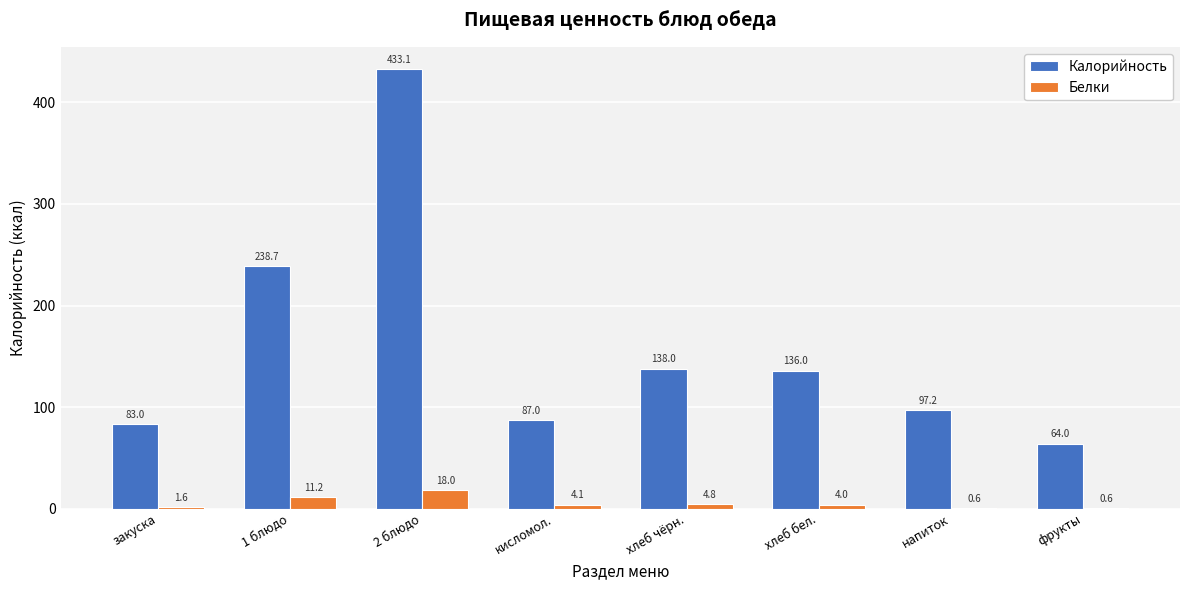

What is the greatest value displayed?

433.1